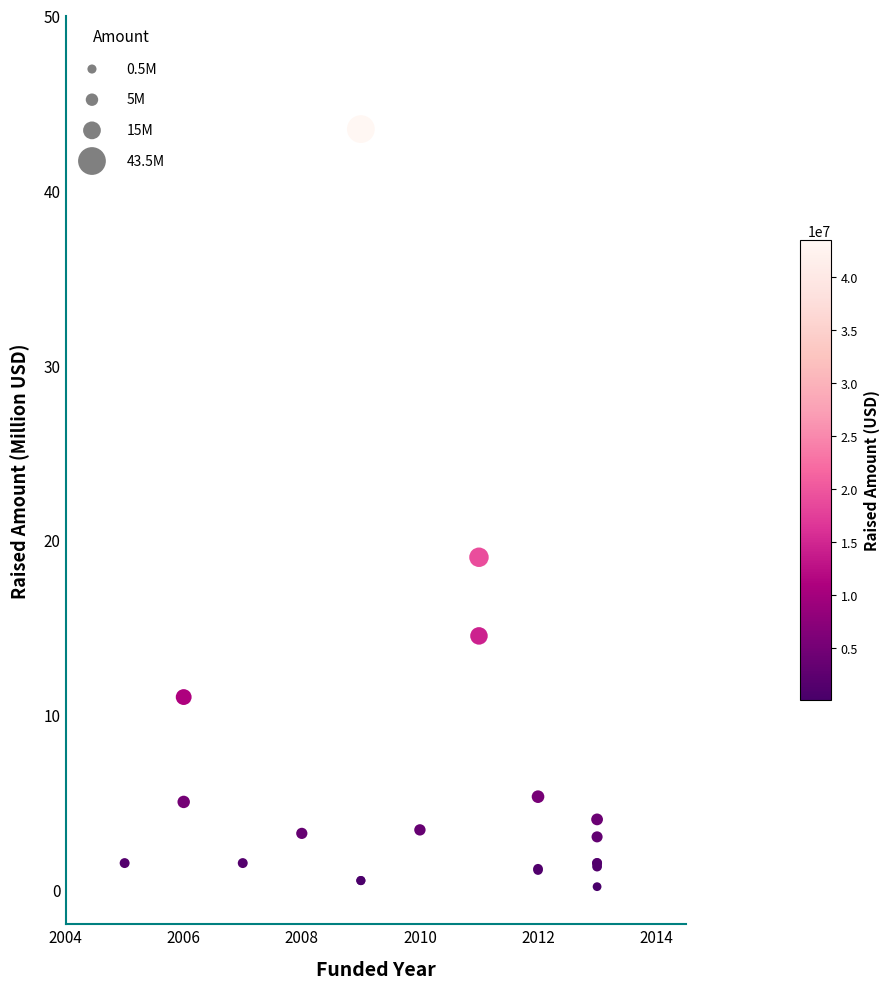

What Y value in the scatter plot is closest to 21?

19.0